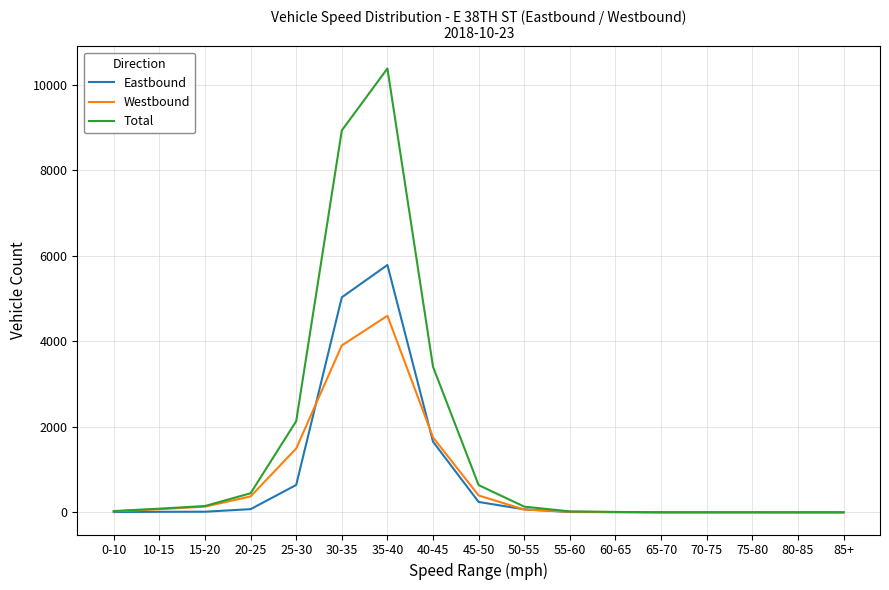

Which series has the largest total across all categories?

Total